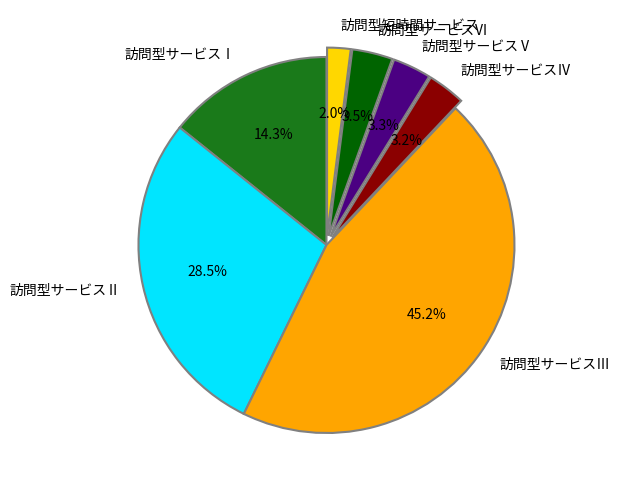

What percentage is the 訪問型サービスⅢ slice, to the nearest percent?

45%